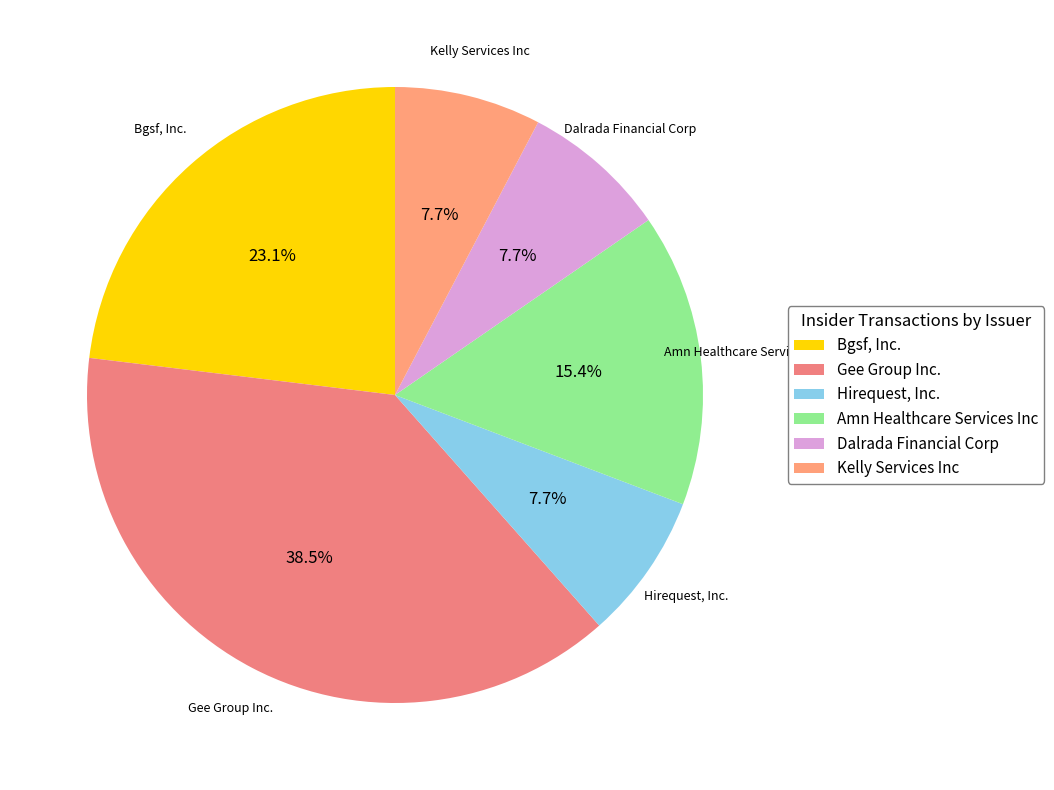

How many segments does this pie chart have?

6